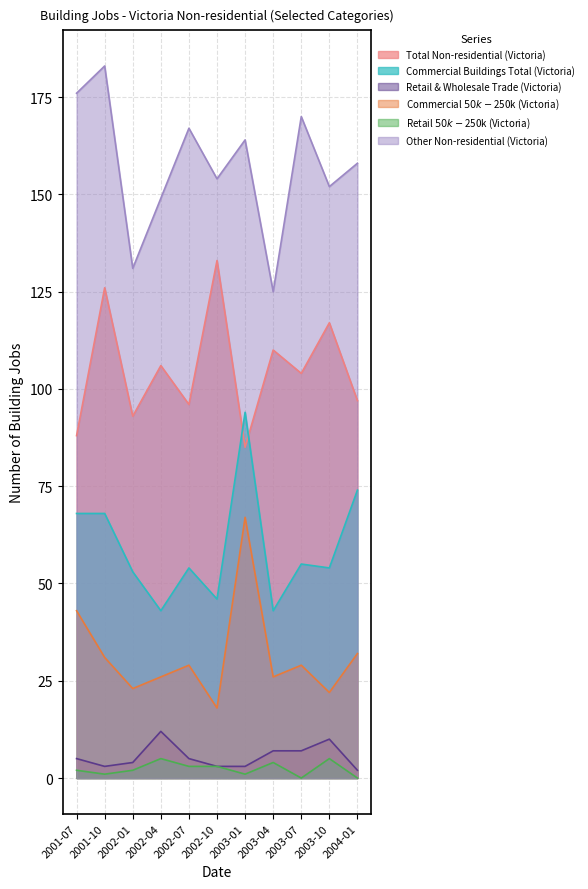

Which category has the highest value in the Other Non-residential (Victoria) series?

2001-10